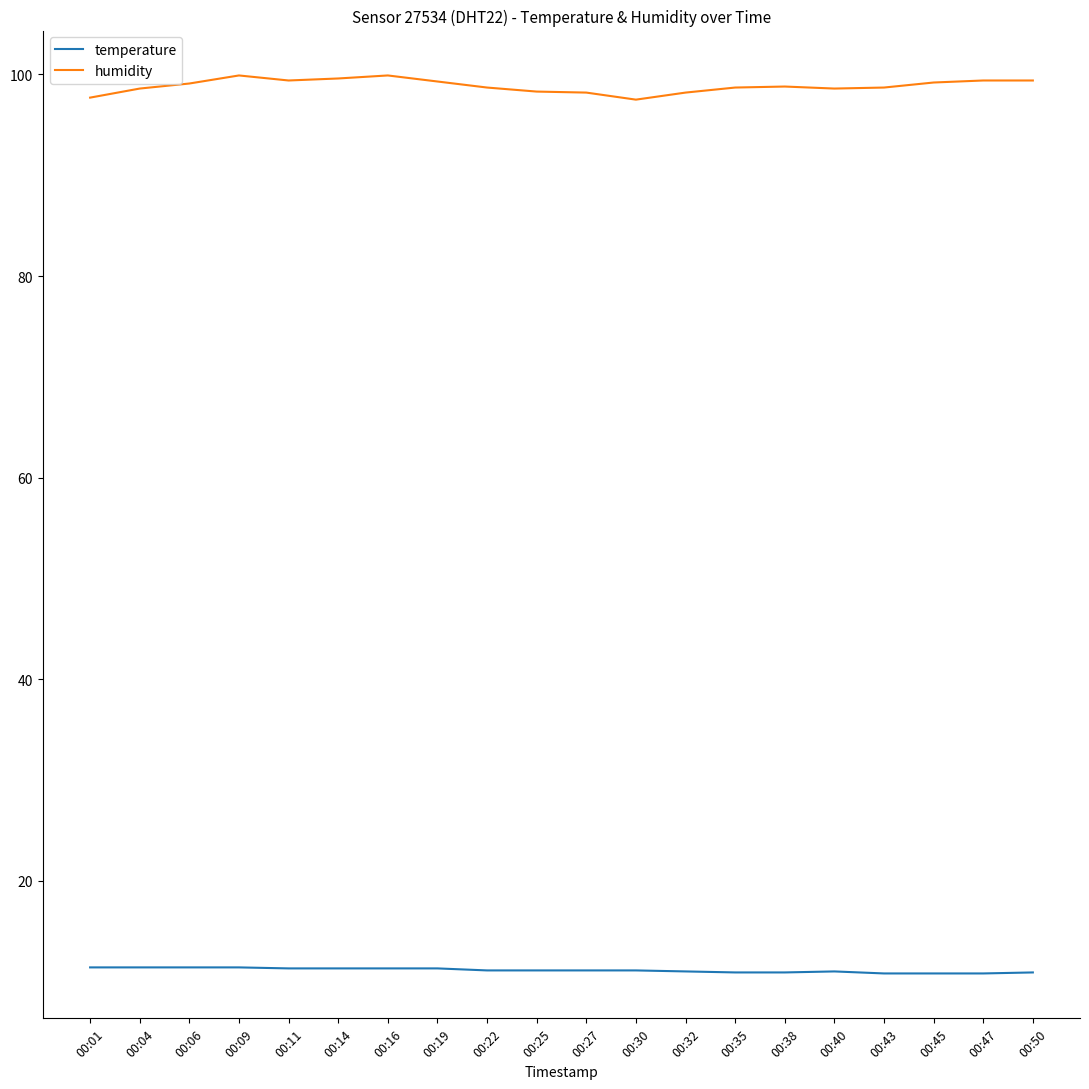

At 00:19, list the series in order from largest to smallest.

humidity, temperature